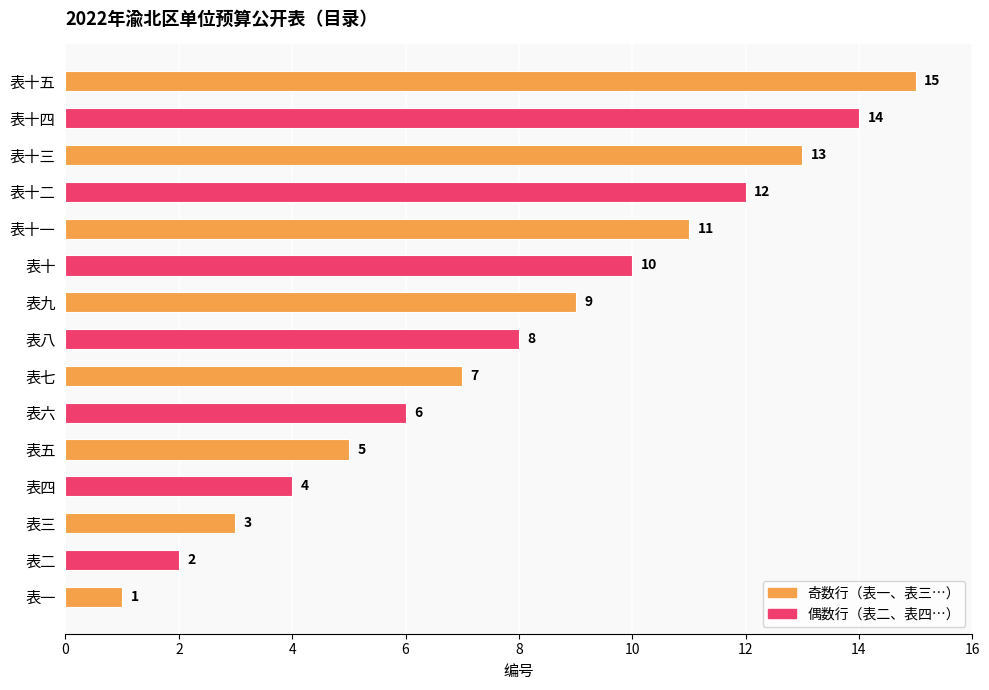

Rank the categories by value from lowest to highest.

表一, 表二, 表三, 表四, 表五, 表六, 表七, 表八, 表九, 表十, 表十一, 表十二, 表十三, 表十四, 表十五